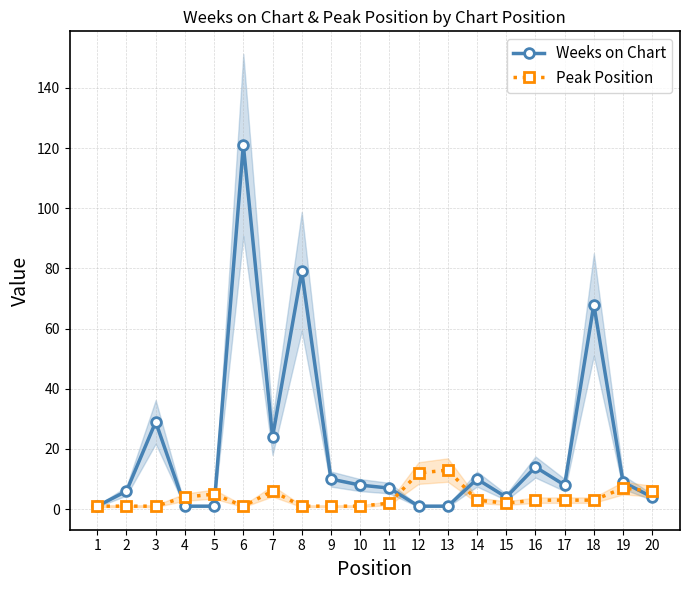

At which category is the sum across all series the highest?

6